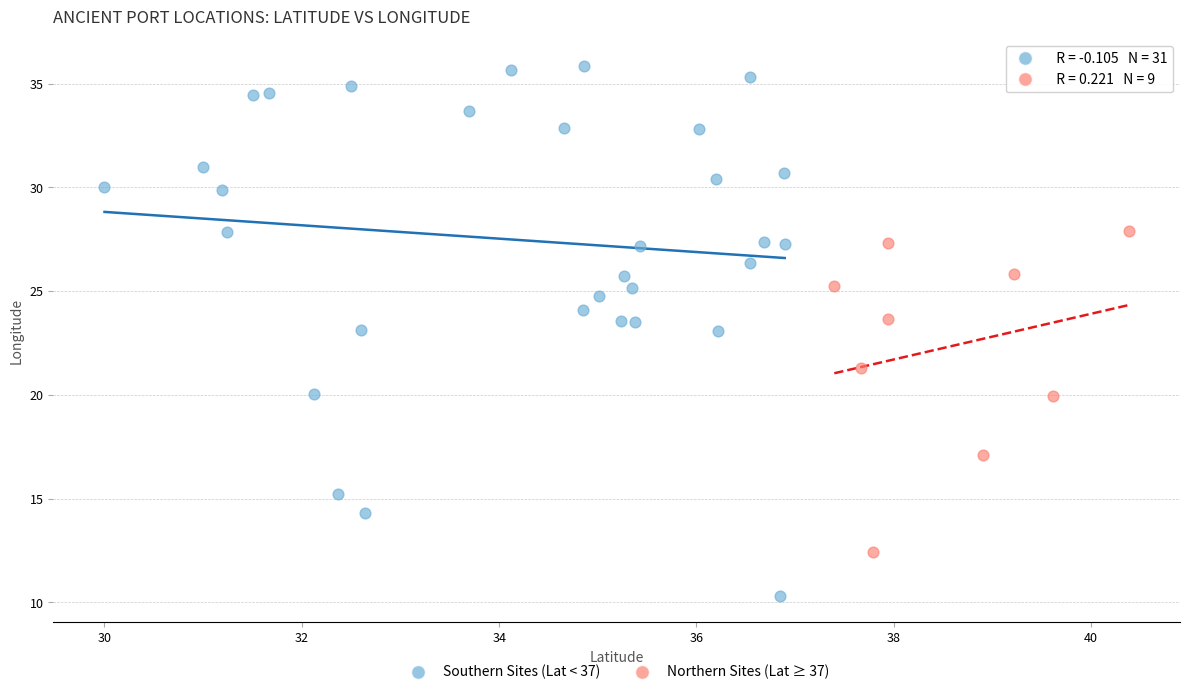

Which series contains the highest Y value?

Southern Sites (Lat < 37)